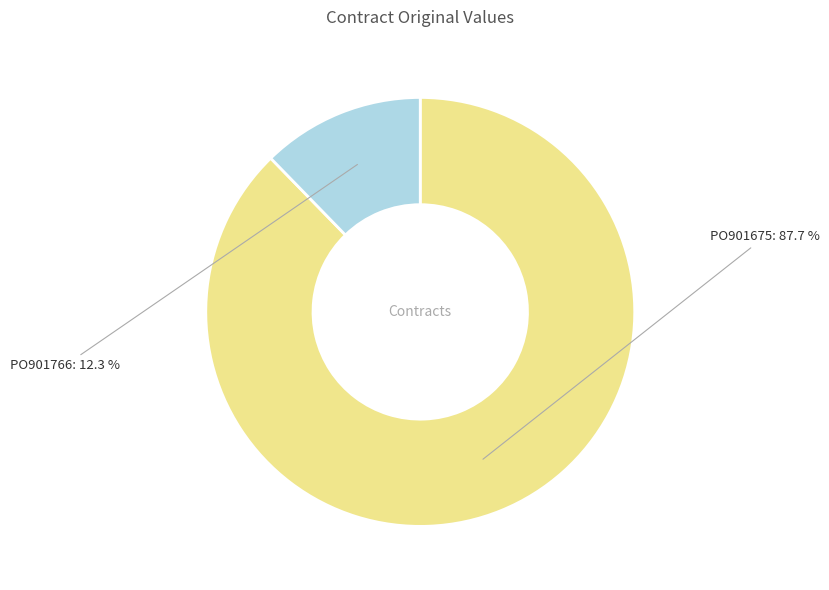

How many slices are in this pie chart?

2